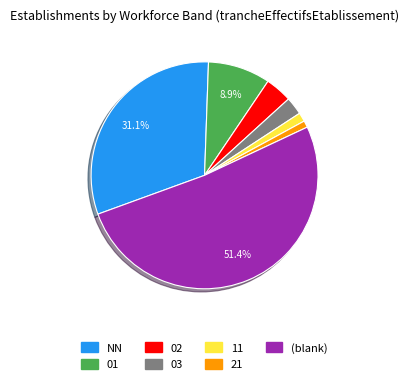

How many slices are in this pie chart?

7